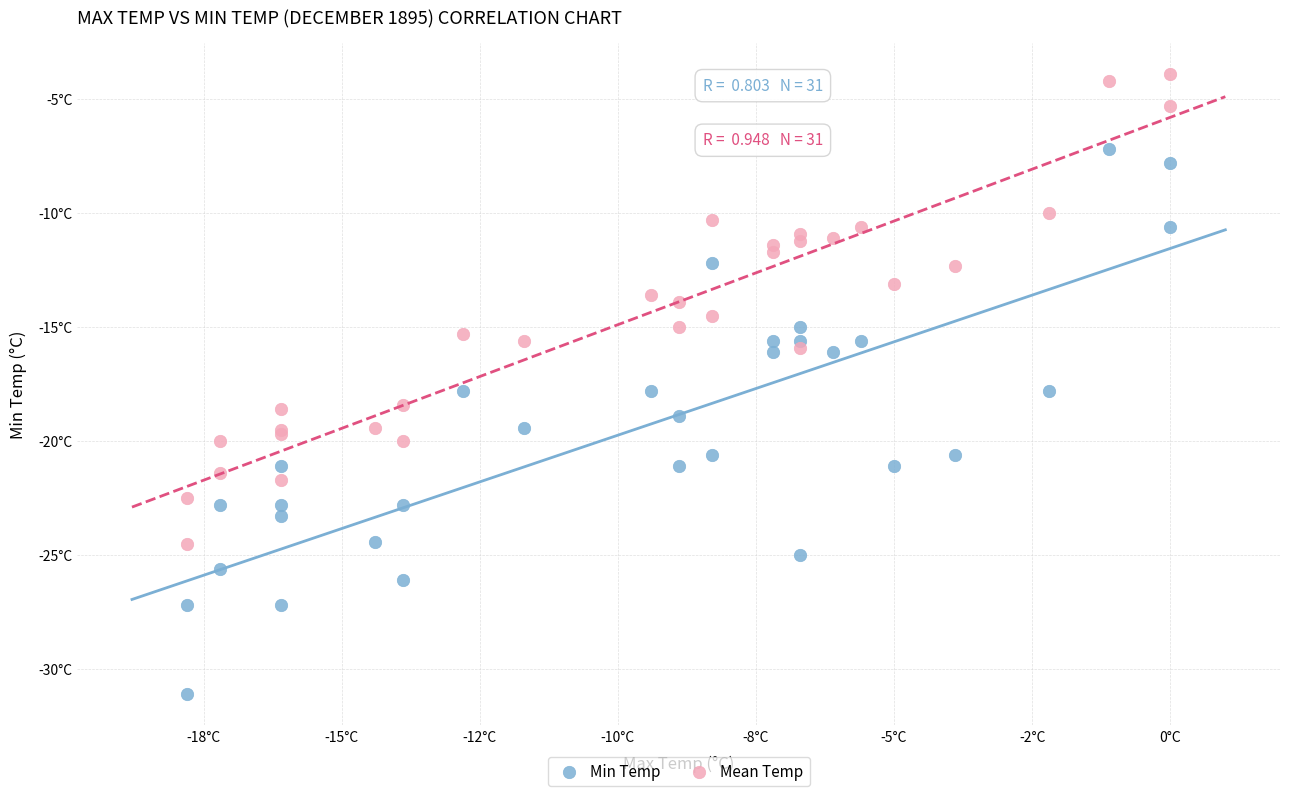

Which series contains the highest Y value?

Mean Temp